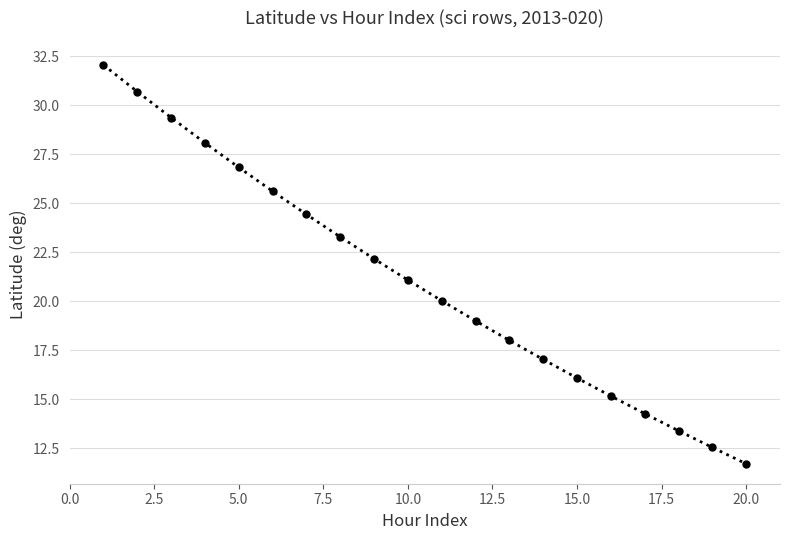

What is the difference between the maximum and minimum values?

20.3